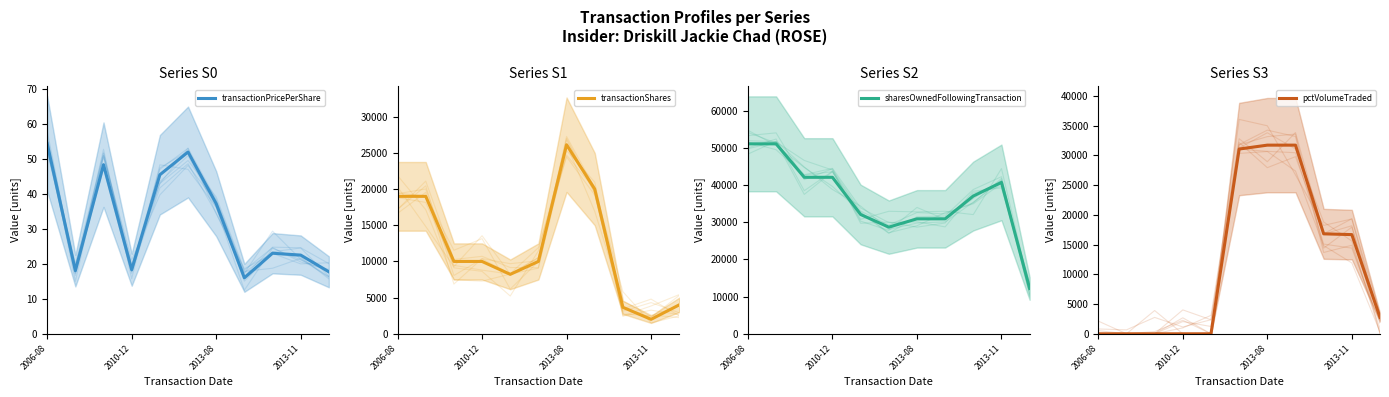

The value of sharesOwnedFollowingTransaction at 2013-08 is 13953.6. True or false?

False